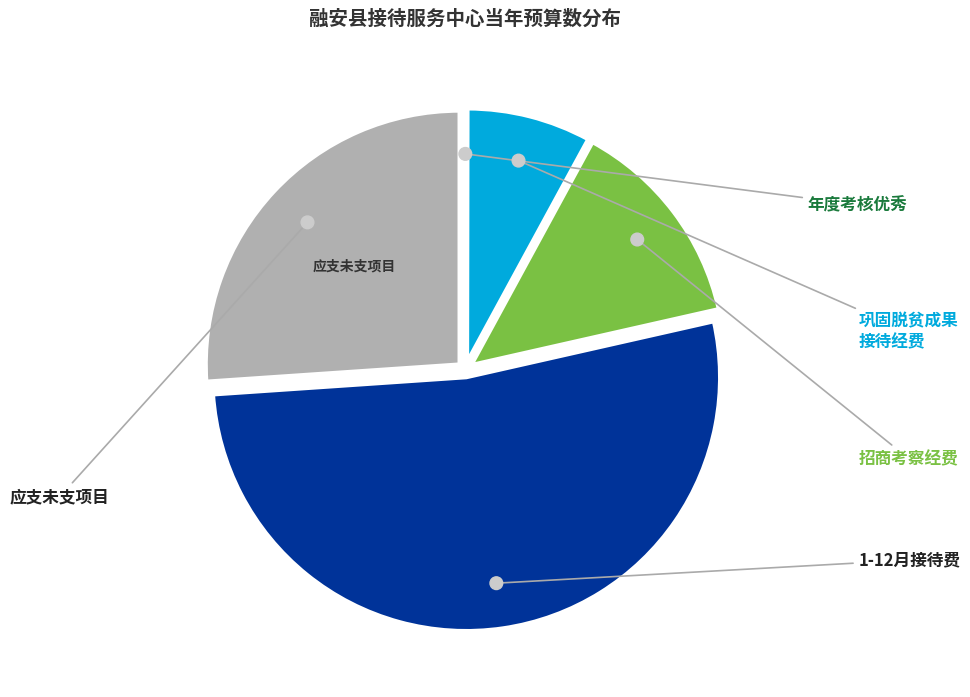

To the nearest percent, what percentage of the pie is 2023年度招商考察经费?

14%